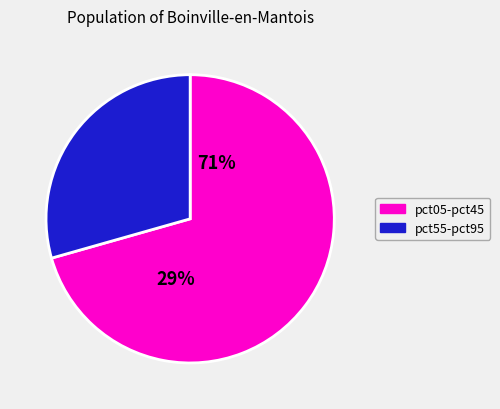

Does pct05 account for over 50% of the chart?

No